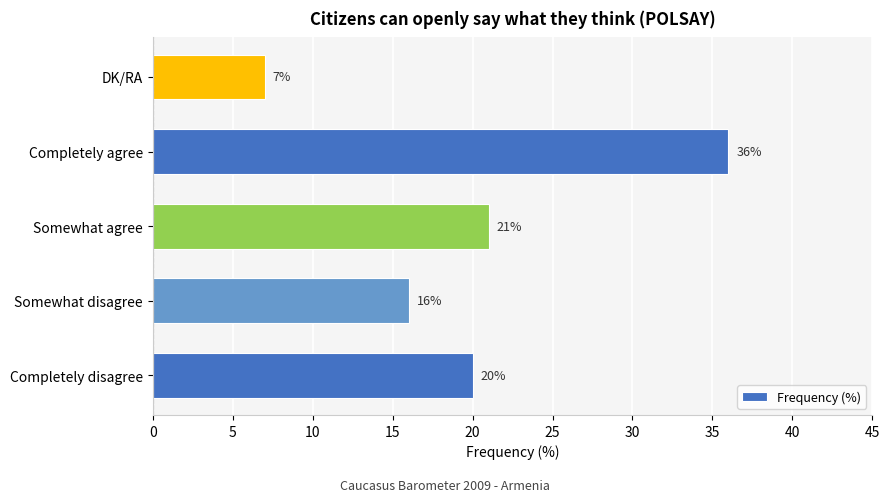

How many categories are shown in the chart?

5